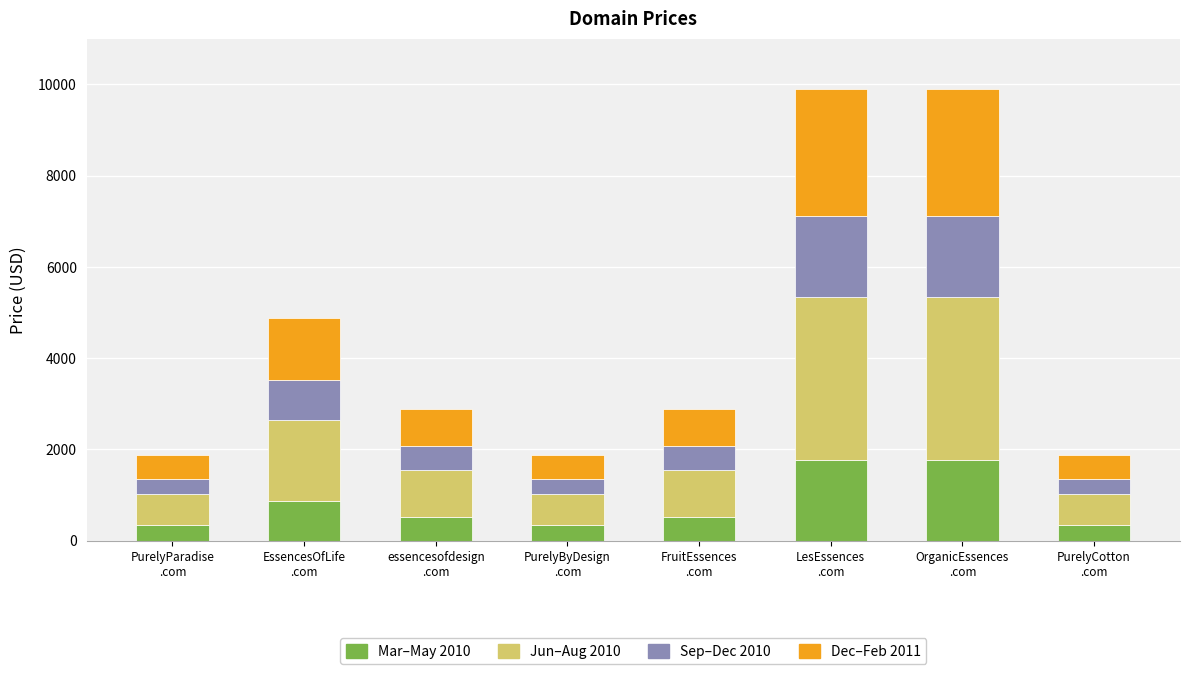

What is the maximum value for Mar–May 2010?

1779.8